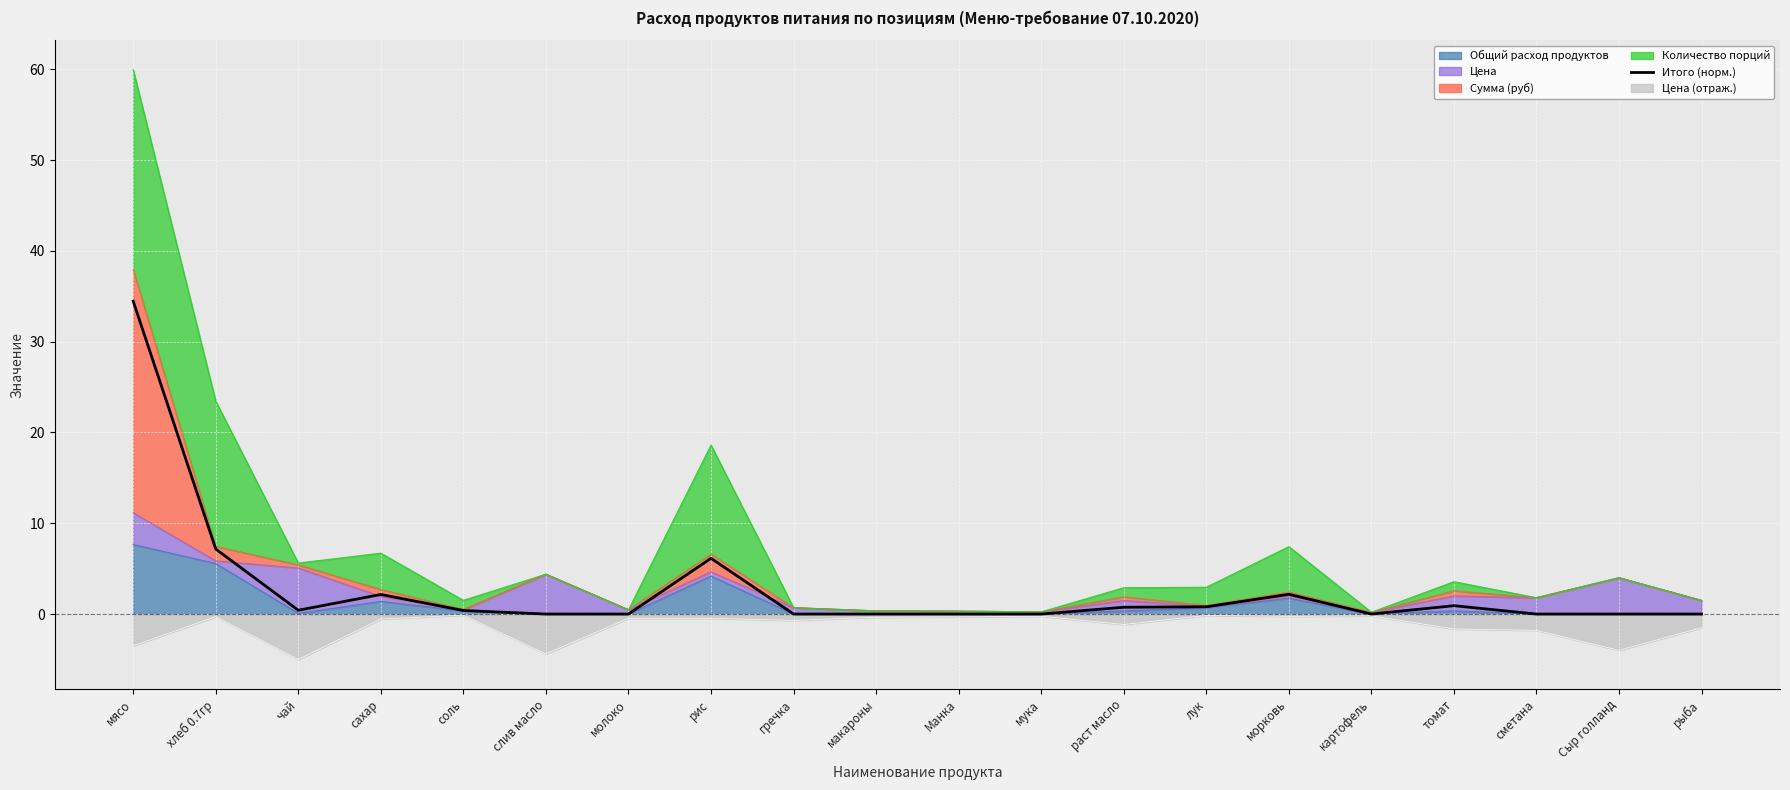

Reading left to right, list all the values displayed in this chart.

34.5	7.2	0.4	2.2	0.4	0.0	0.0	6.1	0.0	0.0	0.0	0.0	0.7	0.8	2.2	0.0	0.9	0.0	0.0	0.0